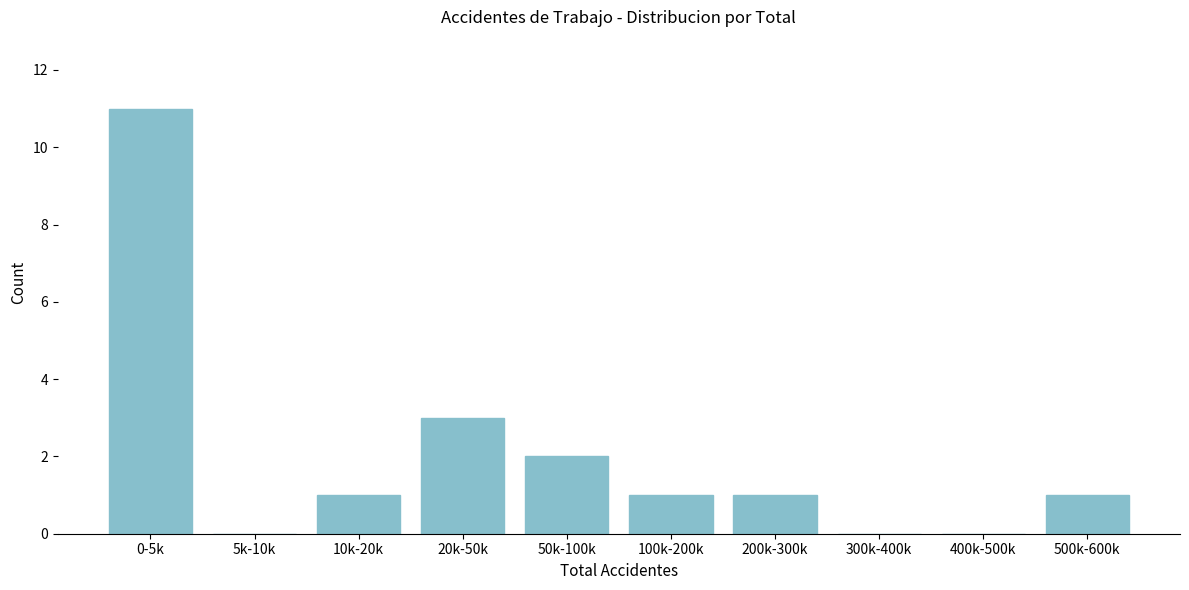

Reading right to left, transcribe all the data shown in this chart.

500k-600k=1	400k-500k=0	300k-400k=0	200k-300k=1	100k-200k=1	50k-100k=2	20k-50k=3	10k-20k=1	5k-10k=0	0-5k=11